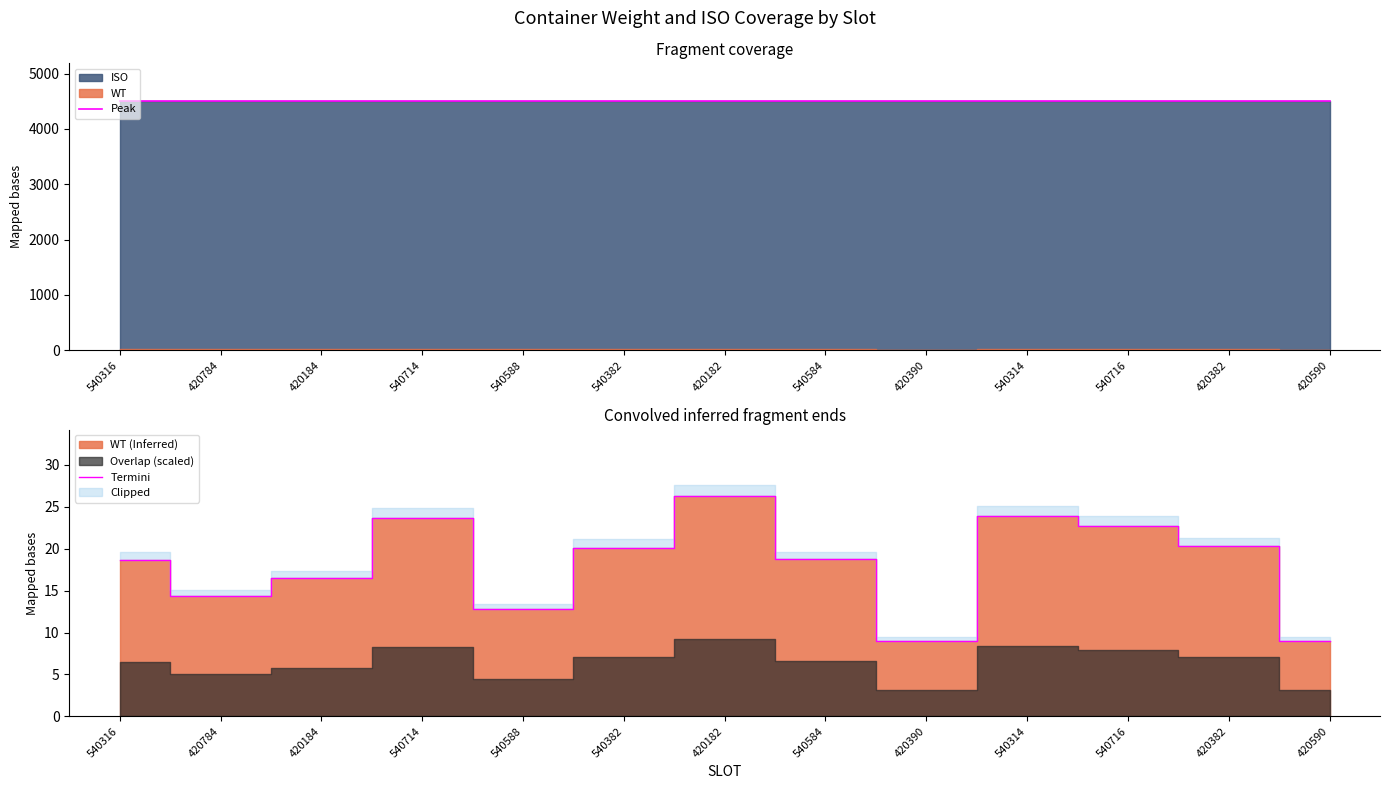

The Peak series shows 3024.3 at 540588. True or false?

False